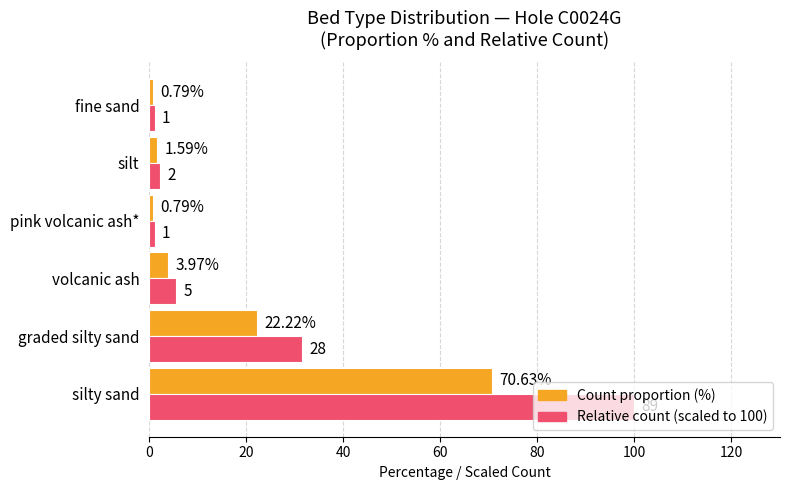

At which category is the sum across all series the highest?

silty sand